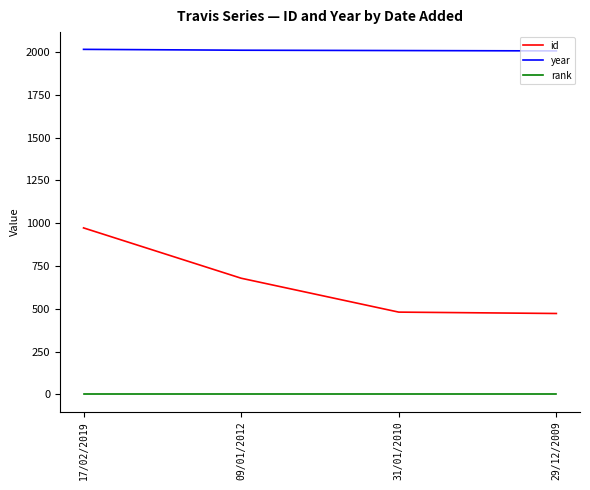

At 17/02/2019, list the series in order from smallest to largest.

rank, id, year